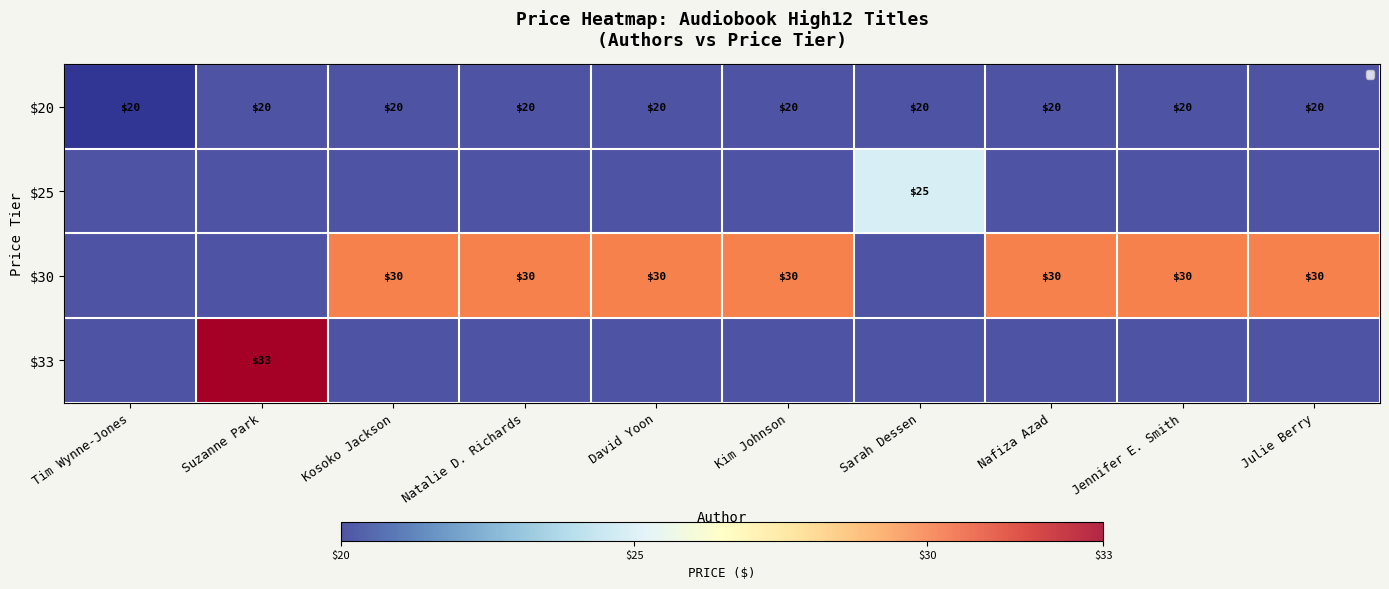

Where is $30 nearest to the value 25?

Tim Wynne-Jones